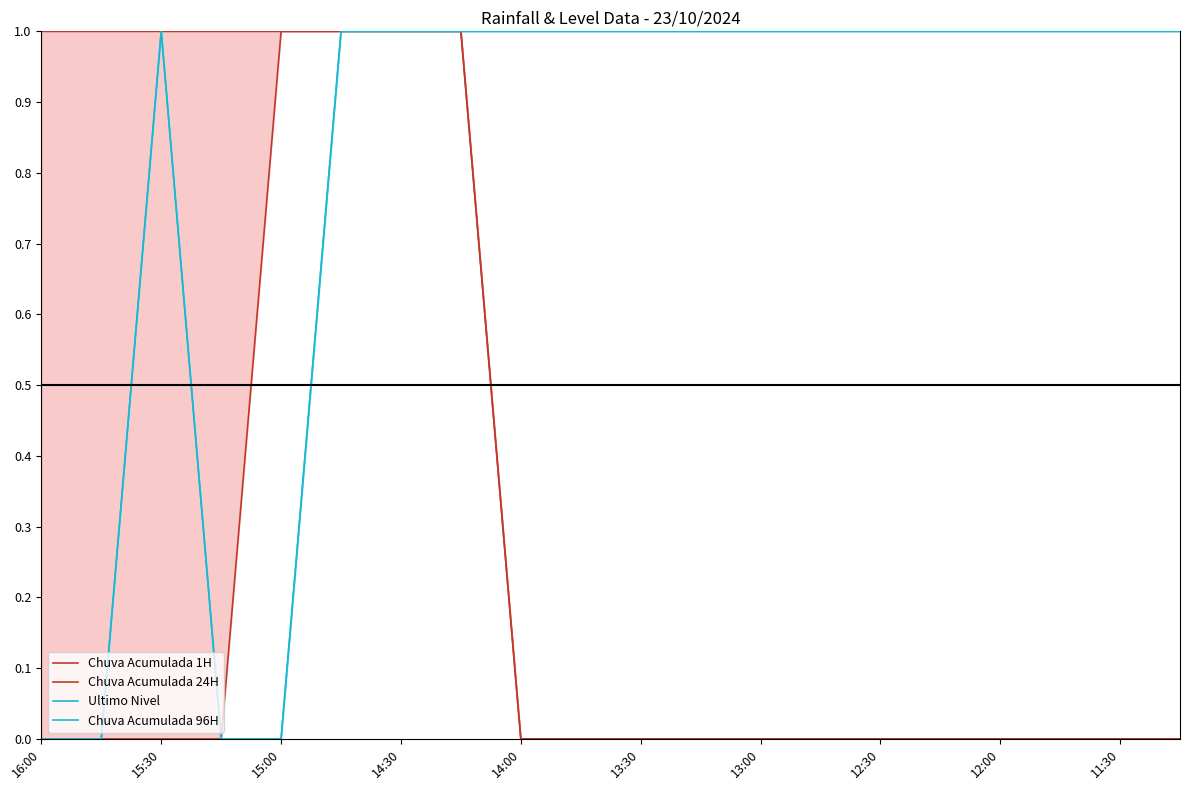

True or false: Chuva Acumulada 1H and Chuva Acumulada 24H intersect in this chart.

False